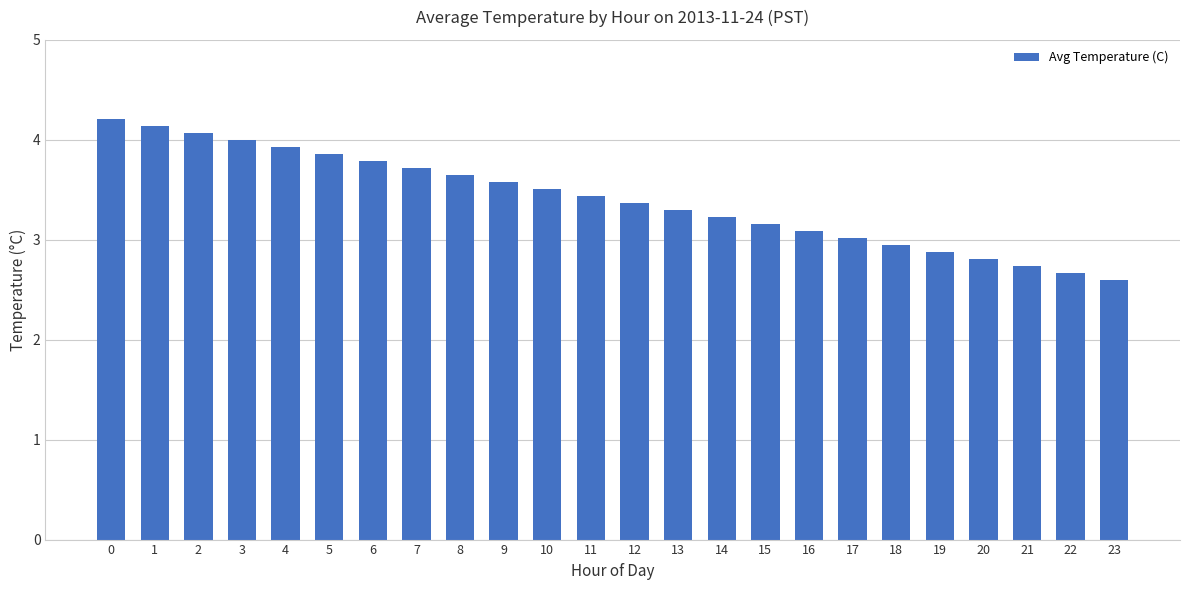

List the labels in order of value, largest first.

0, 1, 2, 3, 4, 5, 6, 7, 8, 9, 10, 11, 12, 13, 14, 15, 16, 17, 18, 19, 20, 21, 22, 23